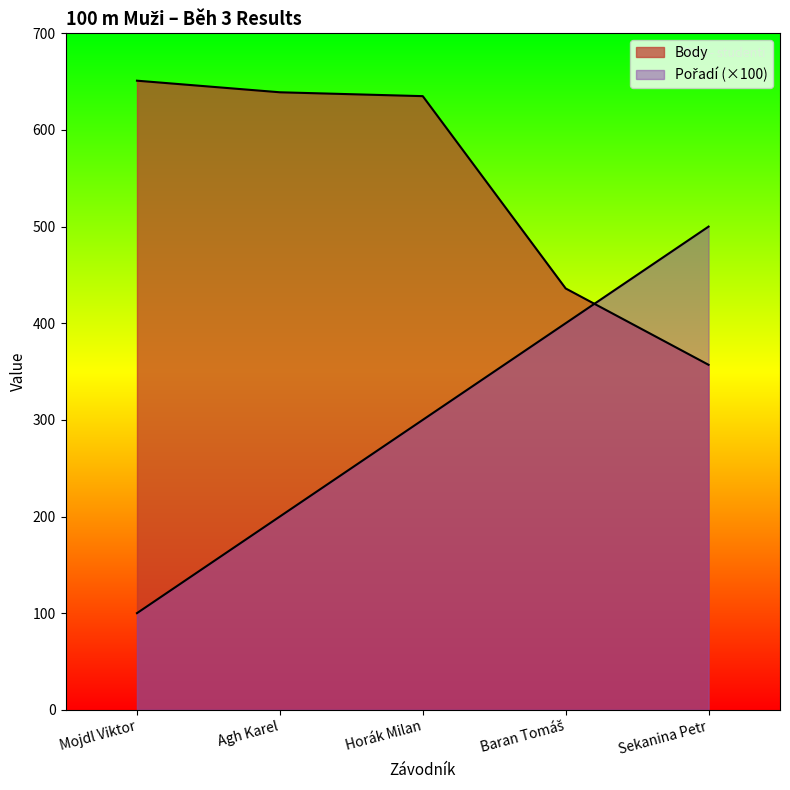

What is the lowest value of the Pořadí series?

100